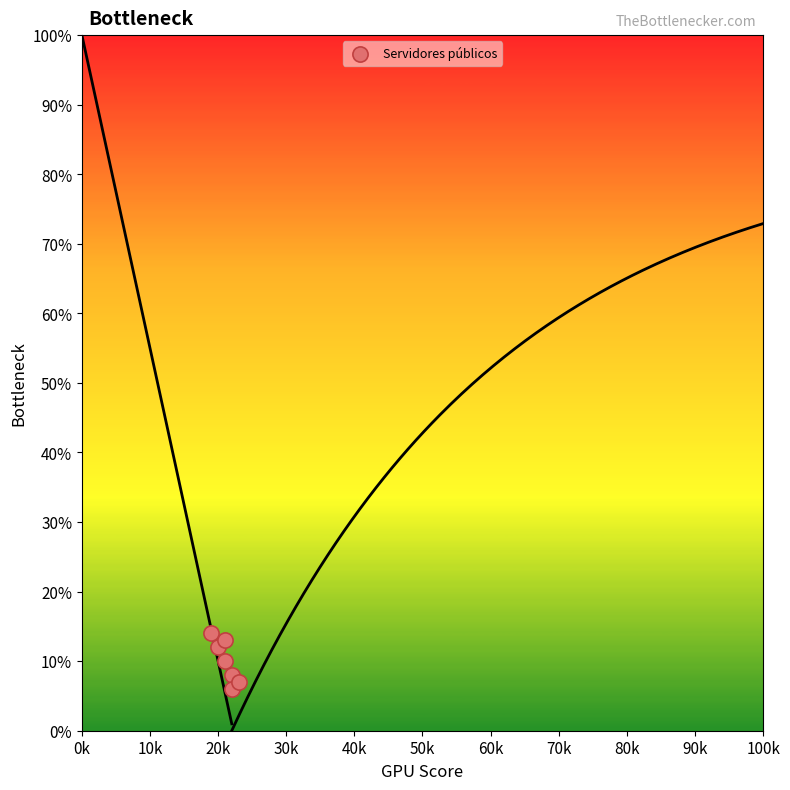

What is the average X value?

21